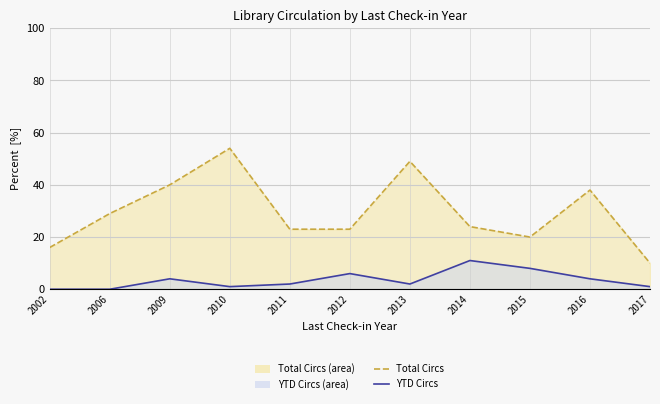

Reading right to left, list all the values displayed in this chart.

Total Circs: 2017=10.0	2016=38.0	2015=20.0	2014=24.0	2013=49.0	2012=23.0	2011=23.0	2010=54.0	2009=40.0	2006=29.0	2002=16.0
YTD Circs: 2017=1.0	2016=4.0	2015=8.0	2014=11.0	2013=2.0	2012=6.0	2011=2.0	2010=1.0	2009=4.0	2006=0.0	2002=0.0